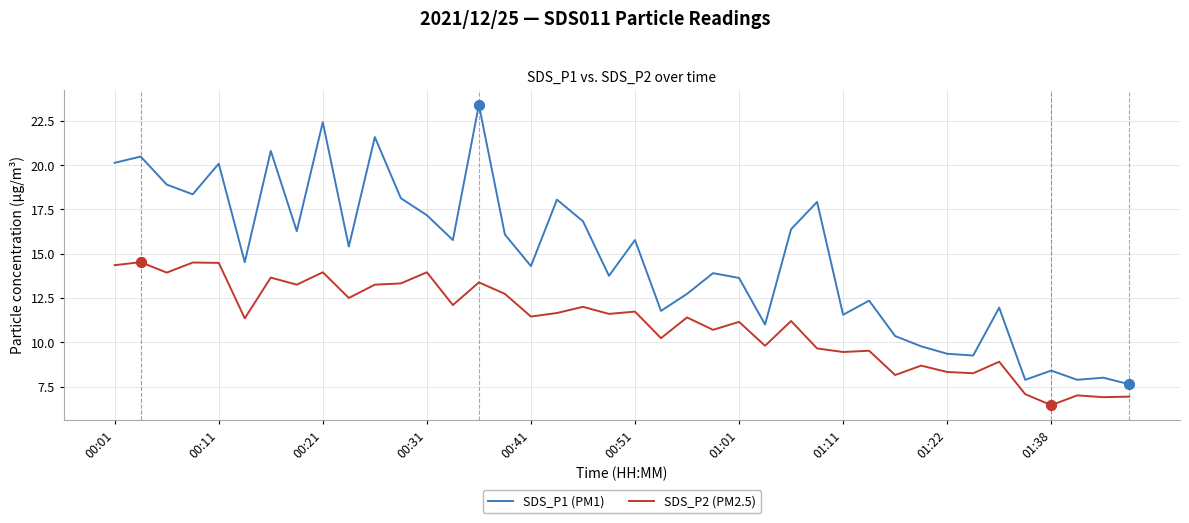

What are all the series names shown in the legend?

SDS_P1 (PM1), SDS_P2 (PM2.5)